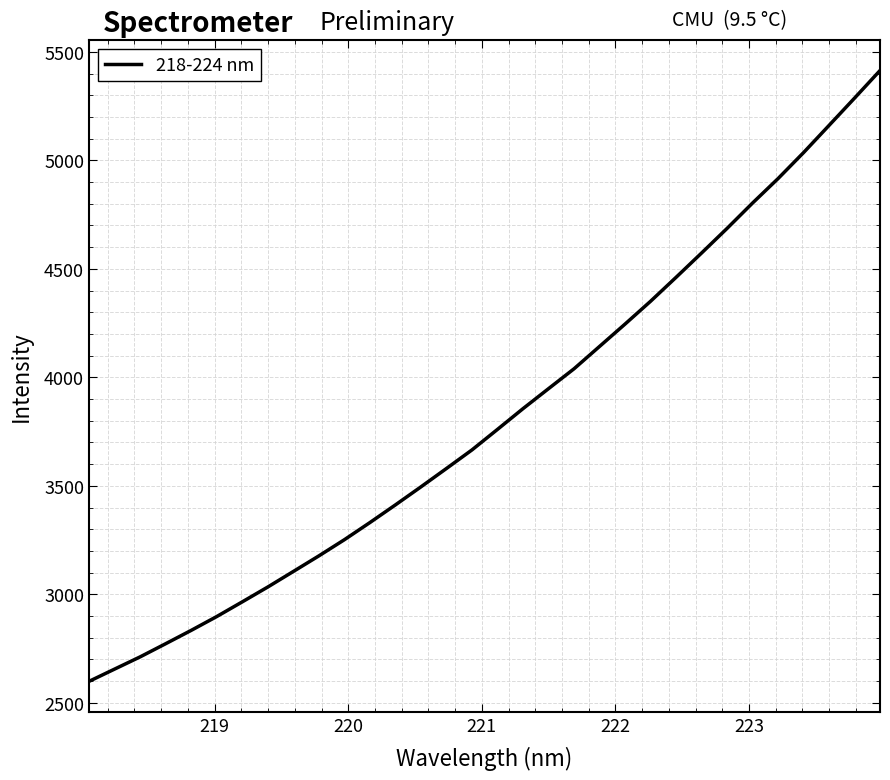

True or false: the data has more than 0 interior local peaks.

False